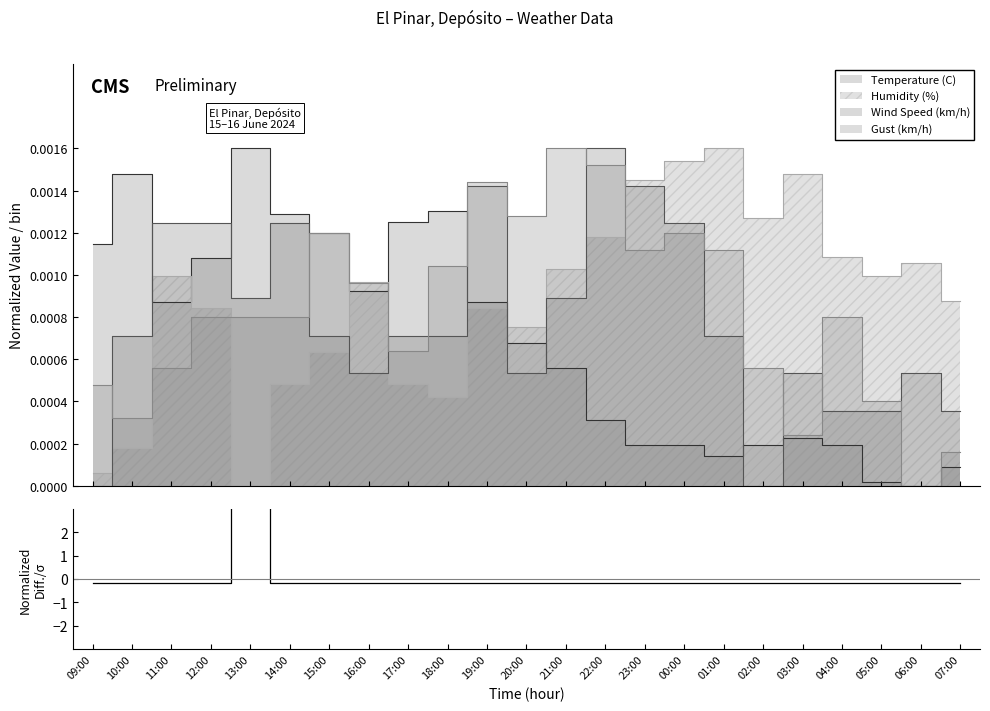

Between 21:00 and 13:00, which is larger?

13:00